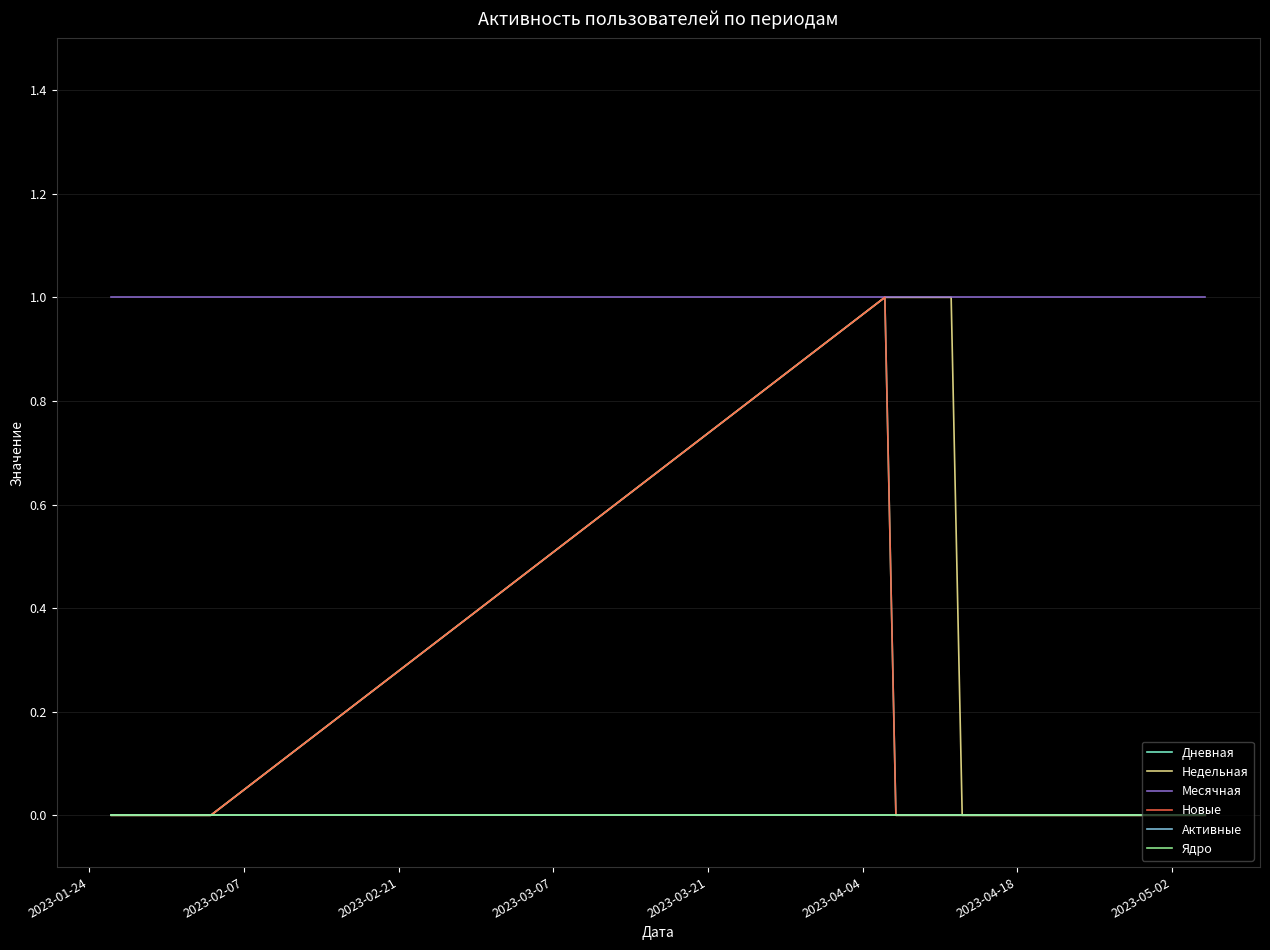

Does the chart display data point markers on the line(s)?

No